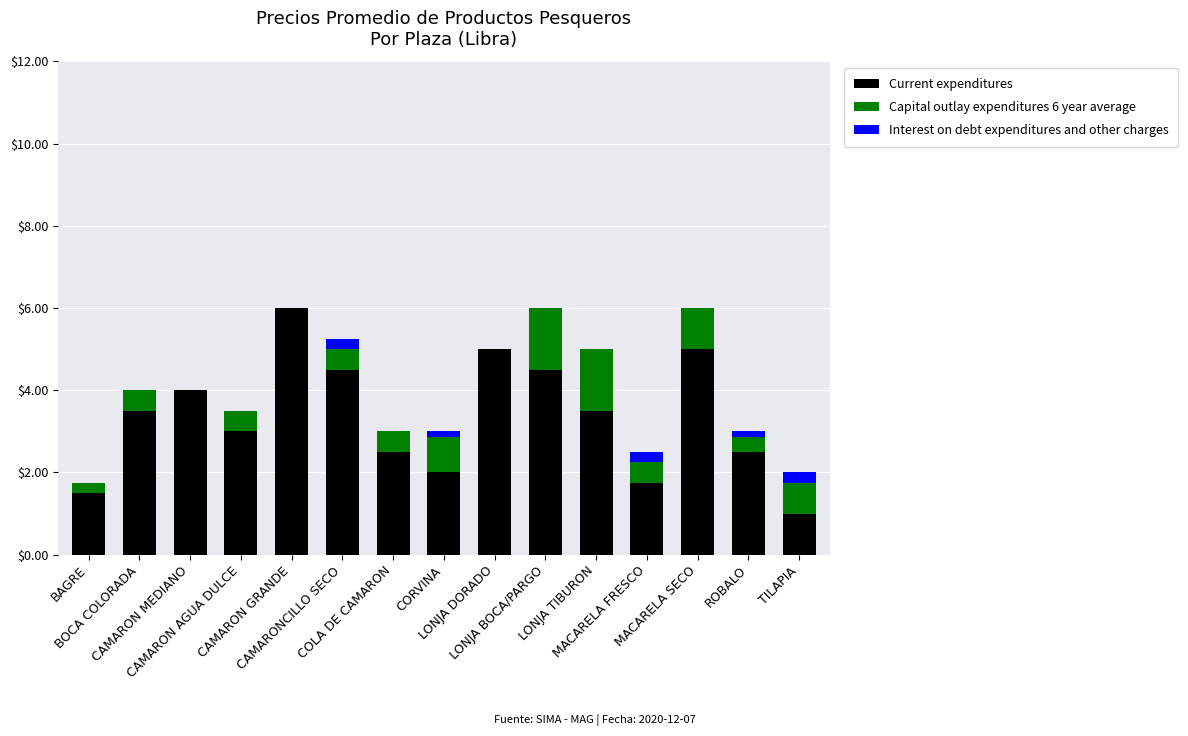

What is the highest value of the Current expenditures series?

6.0